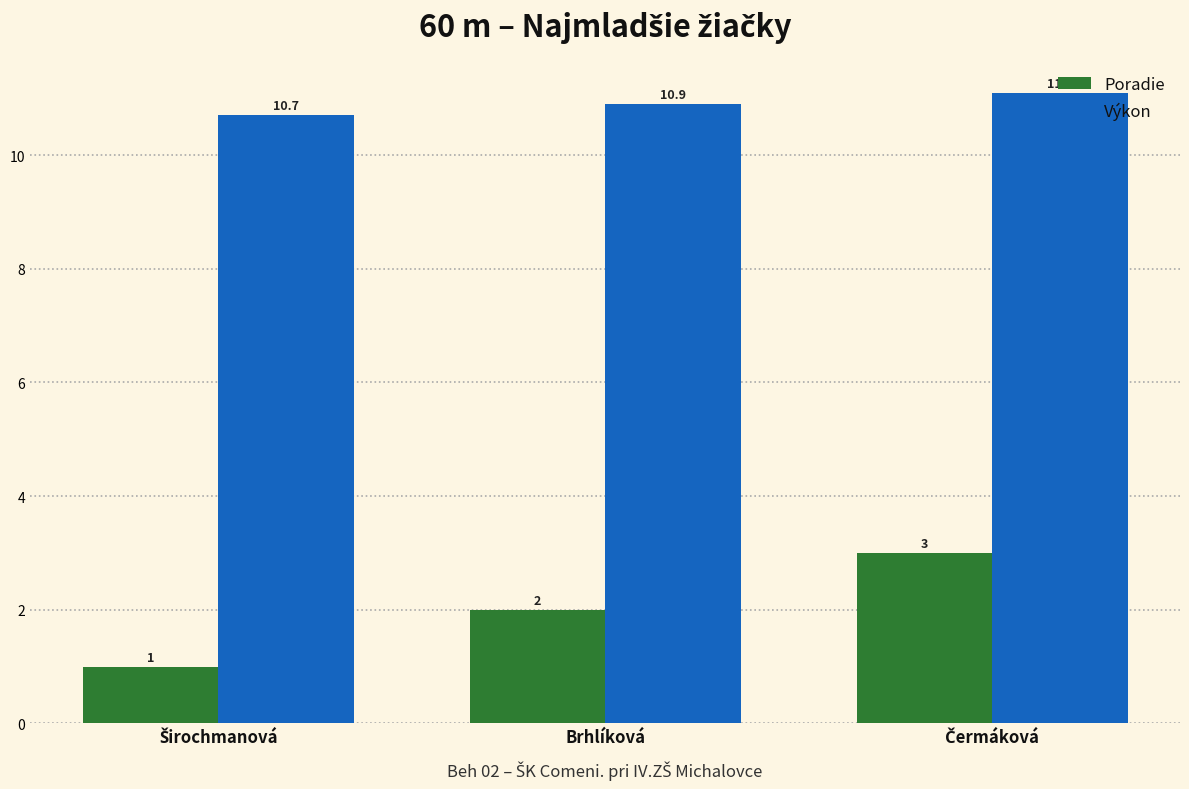

Which series has the widest spread of values?

Poradie